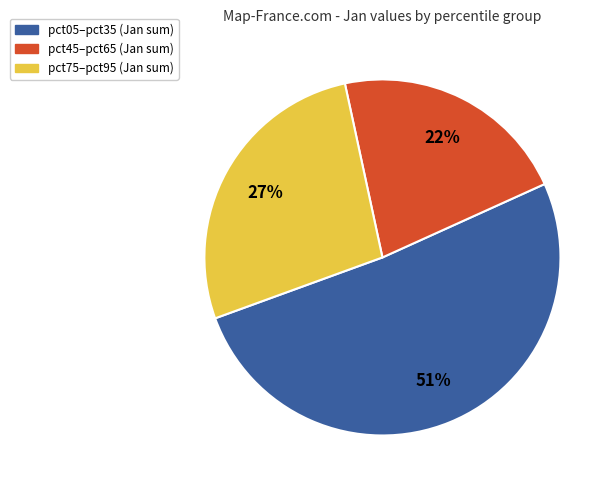

Is there any slice that represents more than half of the pie?

Yes